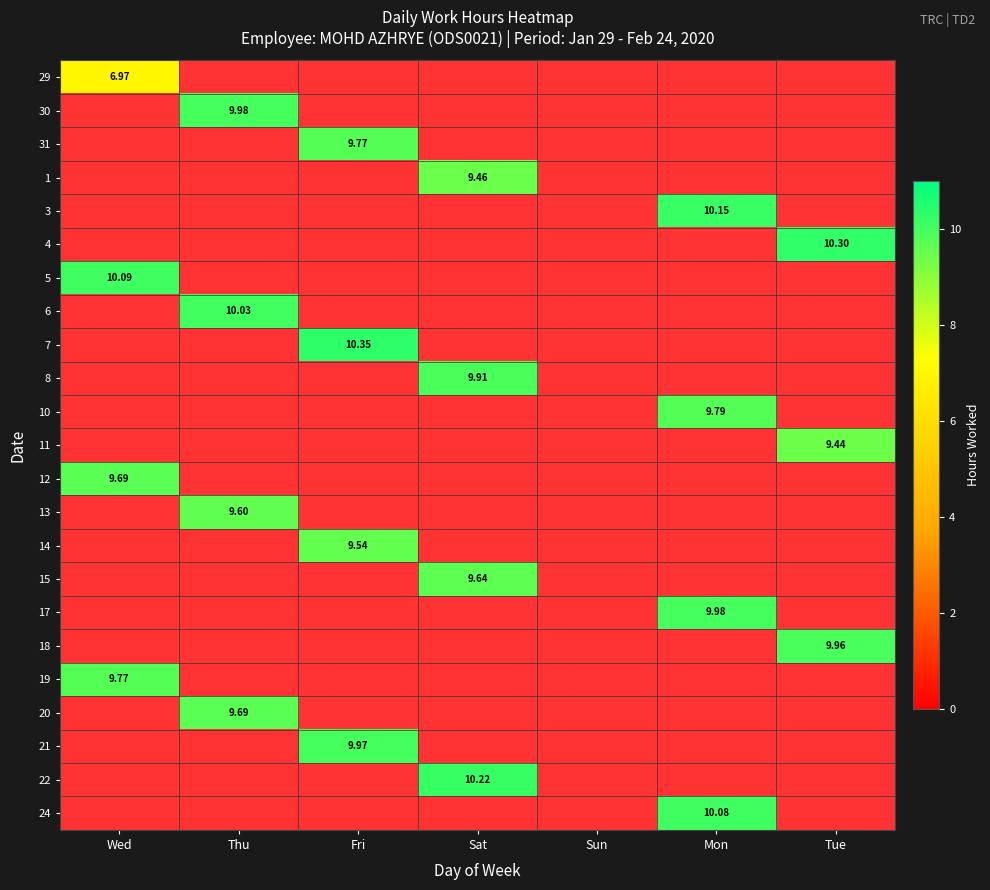

How many data points in 8 are above 9?

1